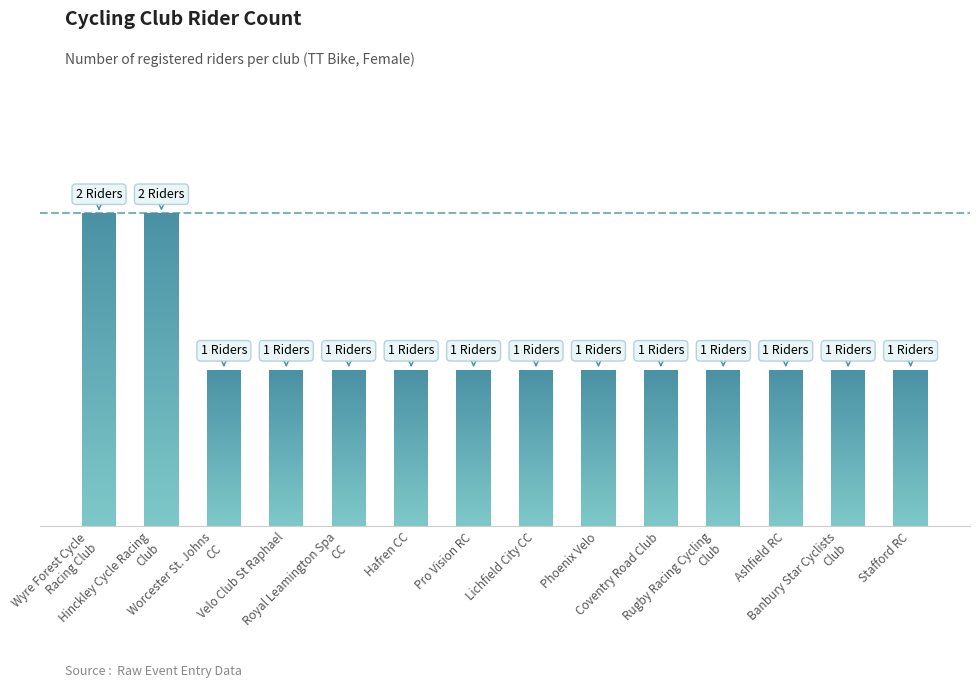

Reading left to right, list all the values displayed in this chart.

2	2	1	1	1	1	1	1	1	1	1	1	1	1